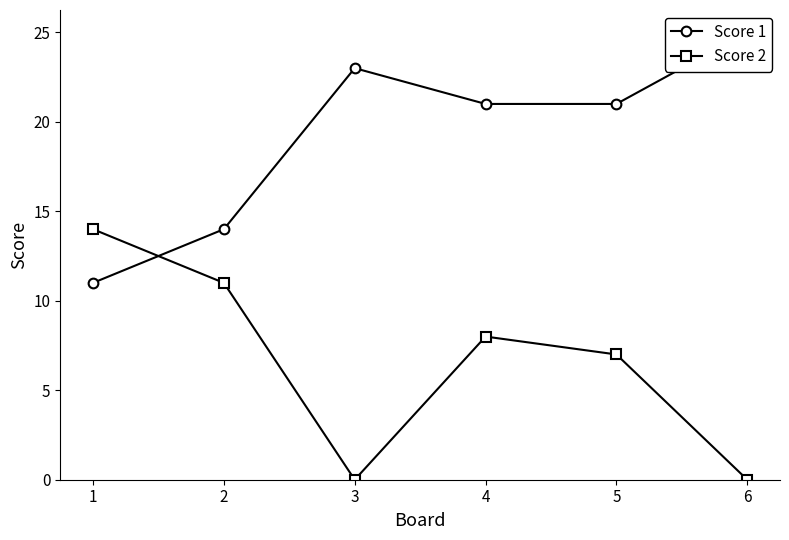

Reading right to left, extract all data points from this chart.

Score 1: 6=25	5=21	4=21	3=23	2=14	1=11
Score 2: 6=0	5=7	4=8	3=0	2=11	1=14